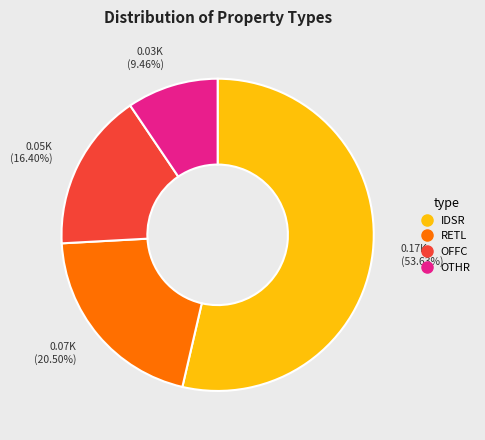

Which category has the smallest portion of the pie?

OTHR